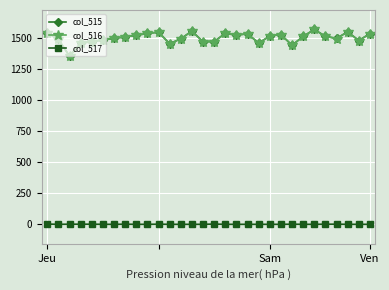

True or false: col_516 and col_517 cross at least once.

False